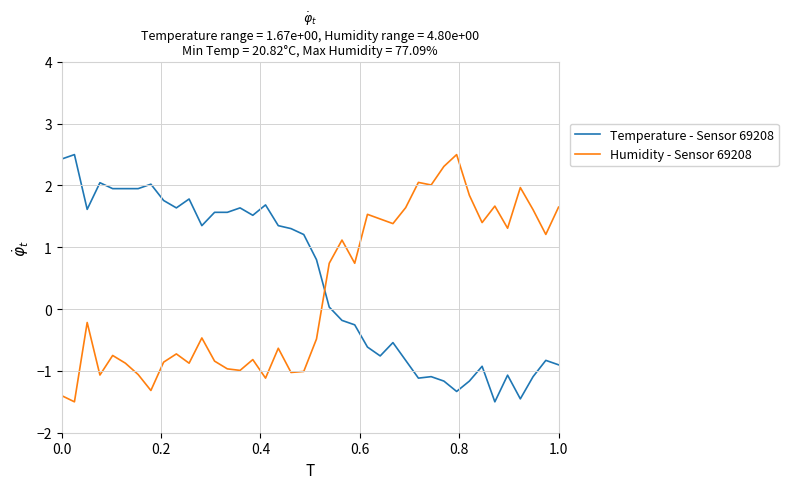

What is the sum of all Humidity - Sensor 69208 values?

11.1